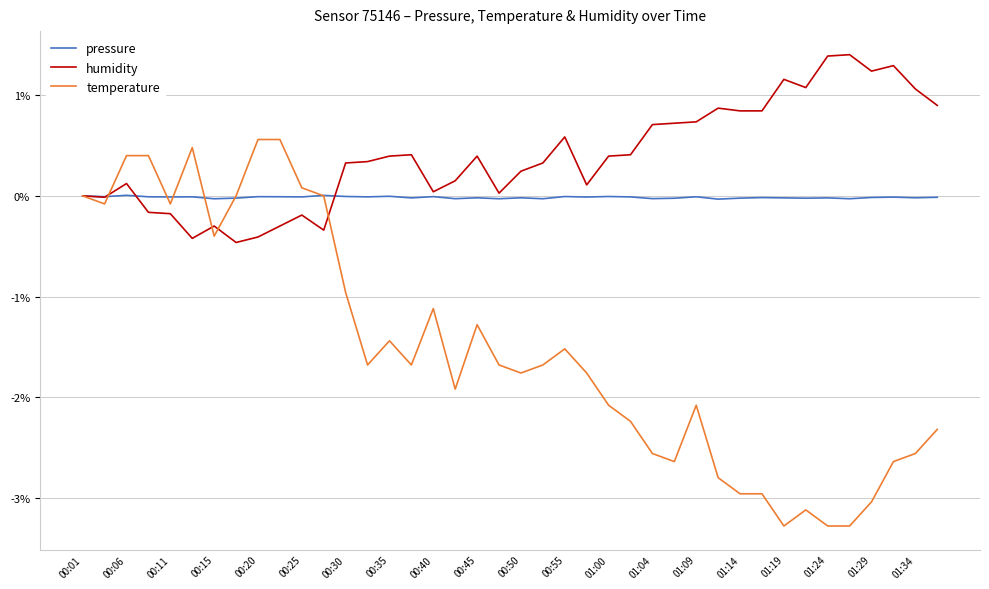

List the series in order of their peak value, lowest first.

pressure, temperature, humidity